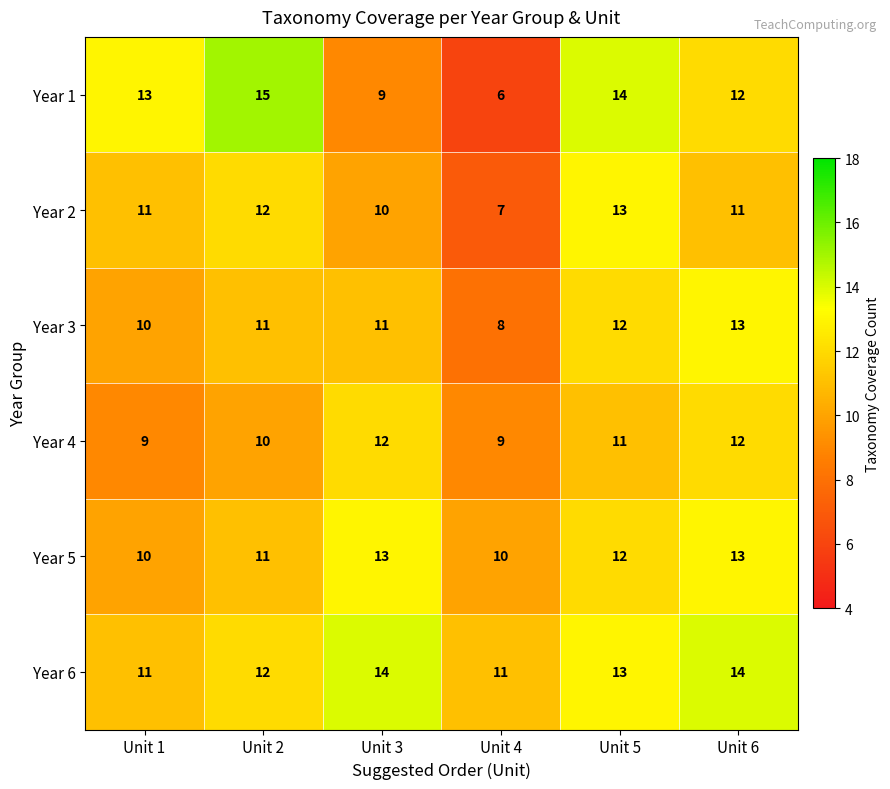

Is it true that Year 5 equals 13 at Unit 6?

True